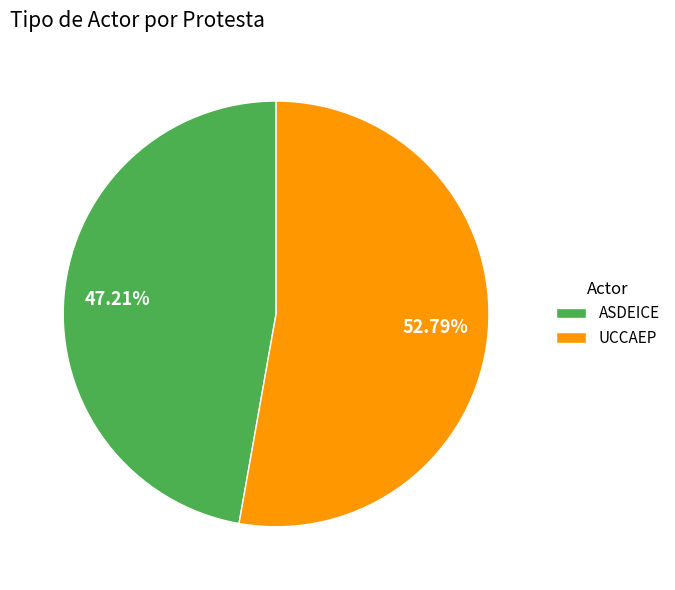

To the nearest percent, what portion does UCCAEP represent?

53%